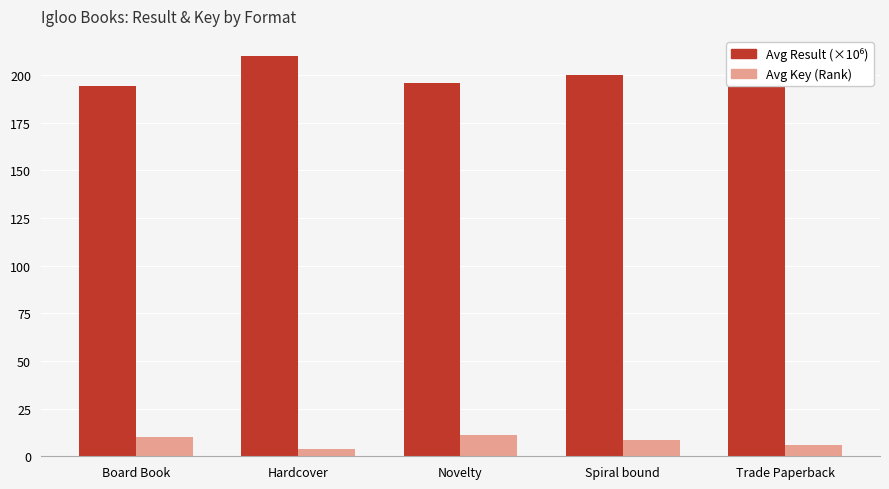

What is the sum of all Avg Key (Rank) values?

39.5